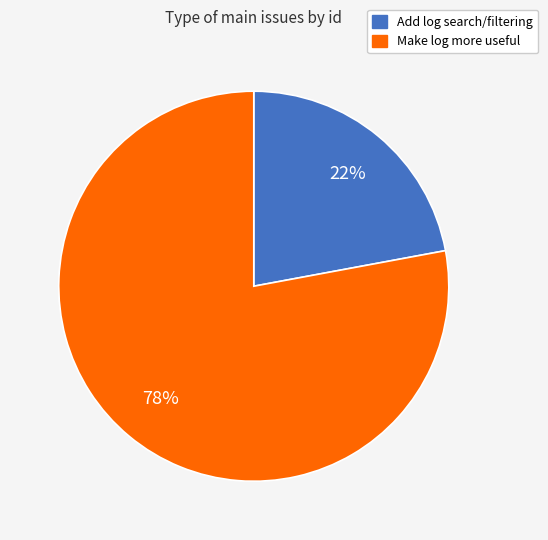

Which slice is the smallest?

Add log search/filtering